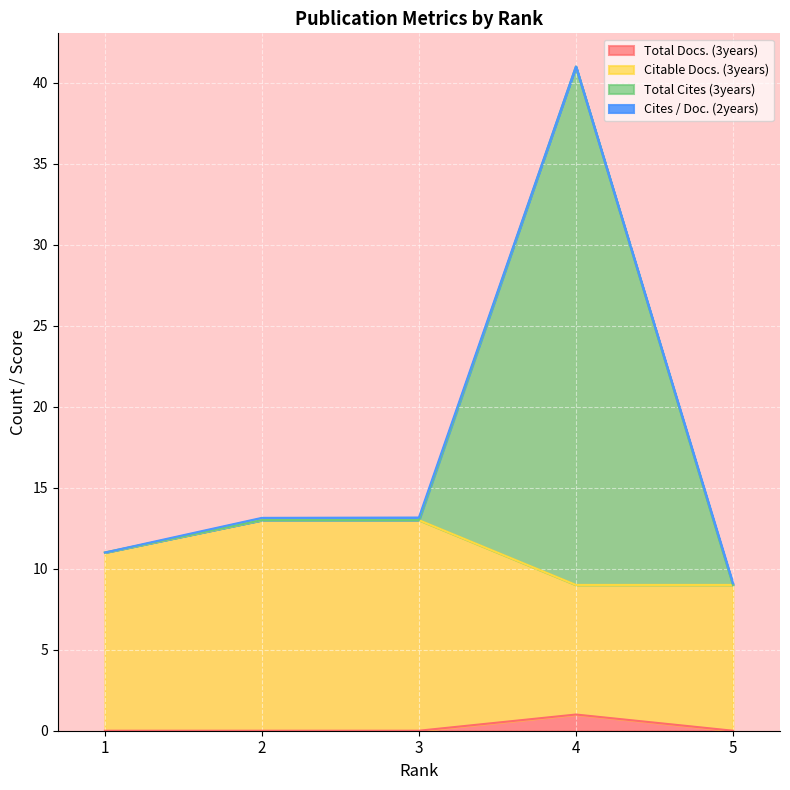

At which category does Total Cites (3years) reach its first local peak?

4